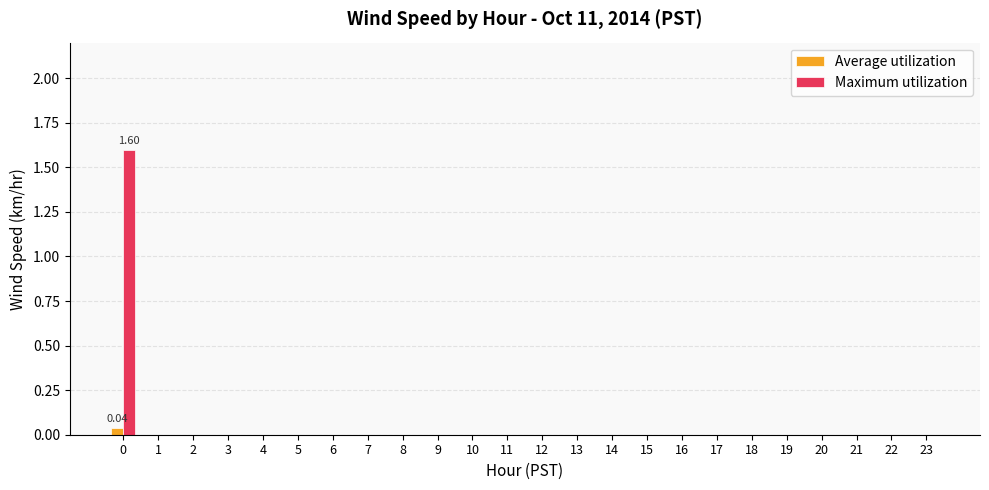

How many Maximum utilization values are between 0 and 1?

23